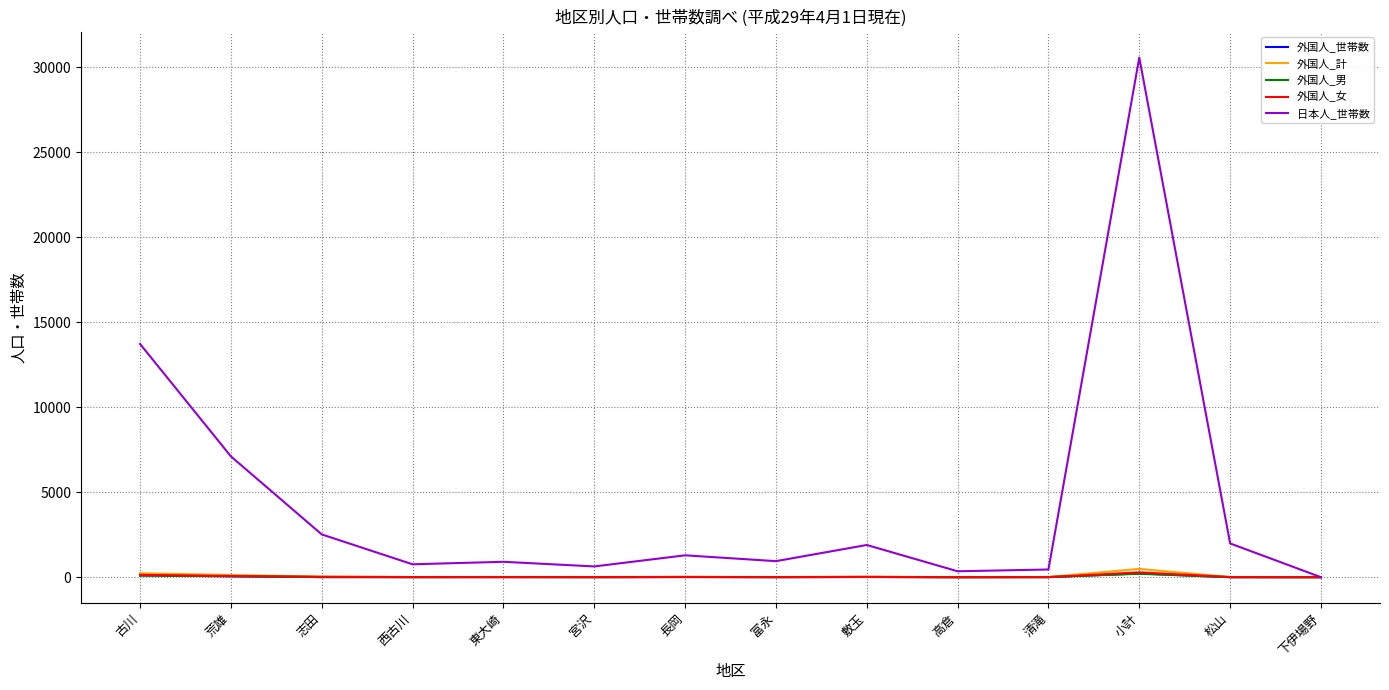

Which series has the widest spread of values?

日本人_世帯数